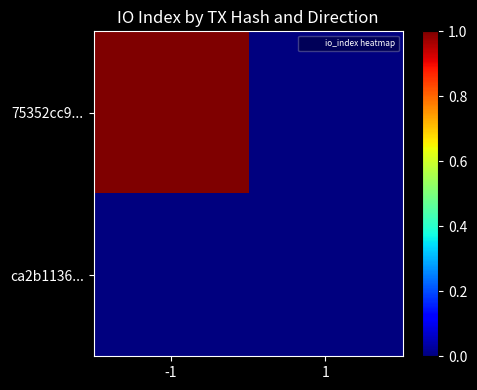

Rank the series by their average value, from highest to lowest.

75352cc9..., ca2b1136...